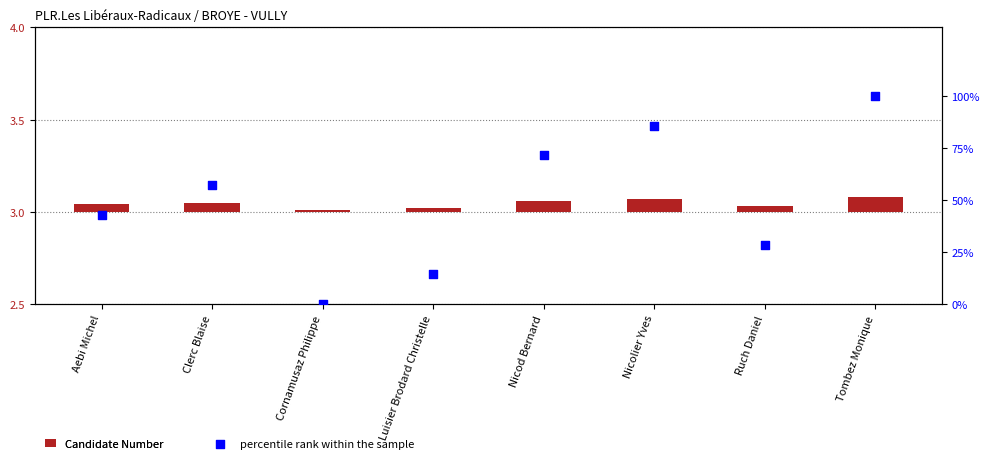

Which series has the largest Y range (max minus min)?

percentile rank within the sample